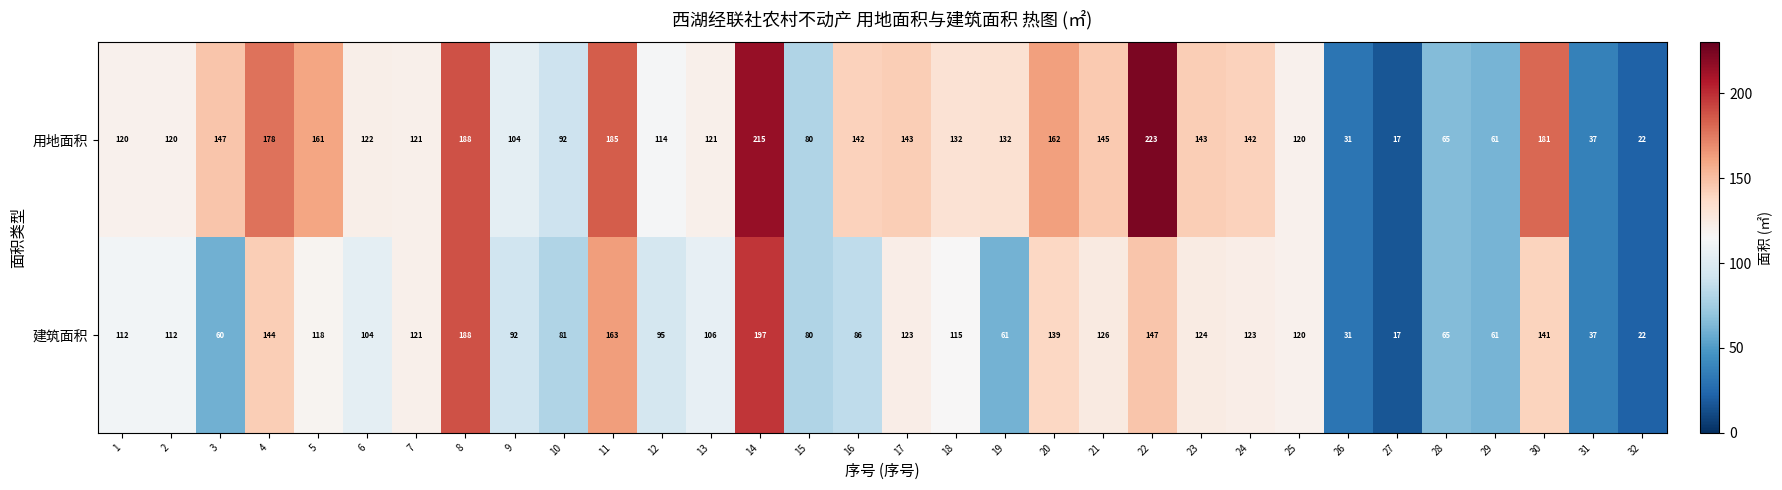

Which series has the widest spread of values?

用地面积